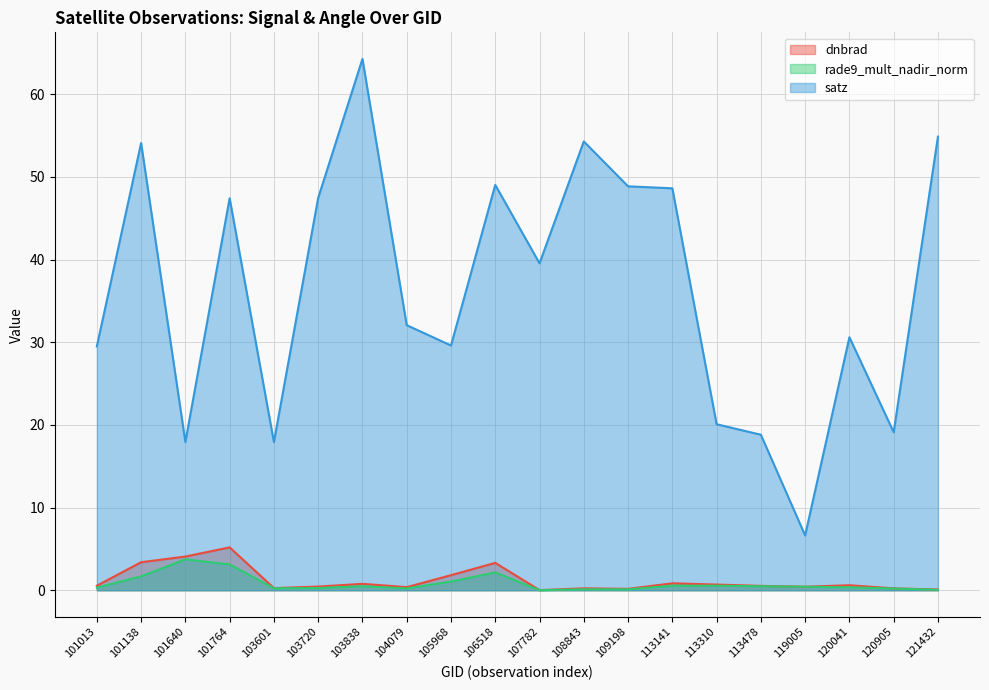

Which category has the highest value in the satz series?

103838